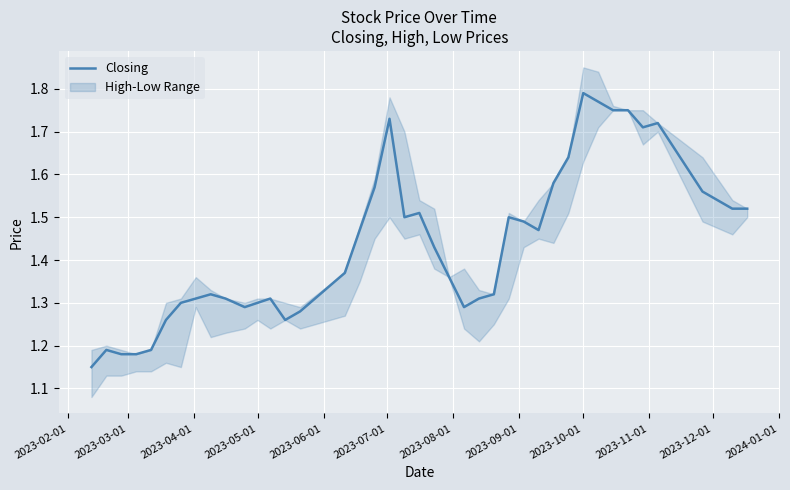

How many lines are shown in the chart?

1